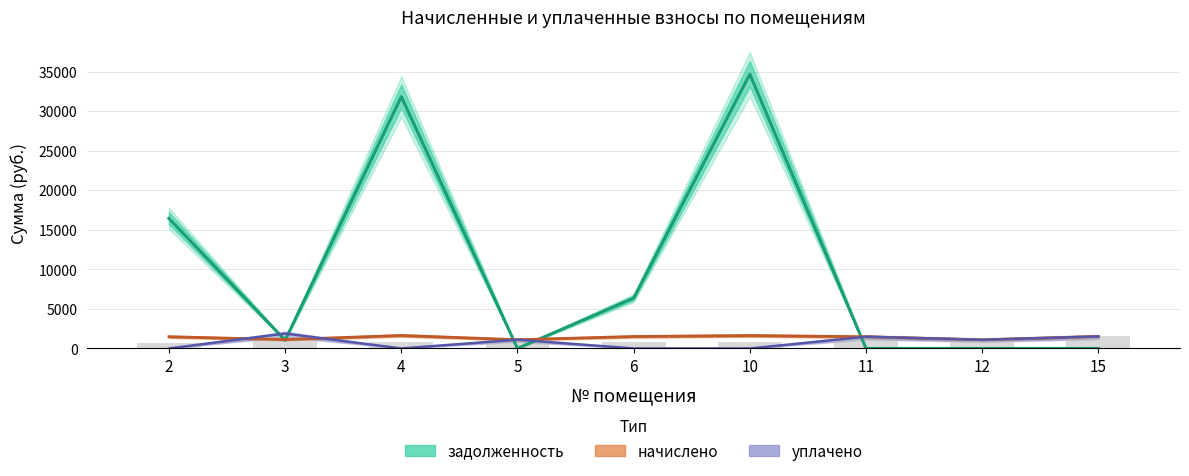

The начислено series shows 1510.4 at 6. True or false?

True